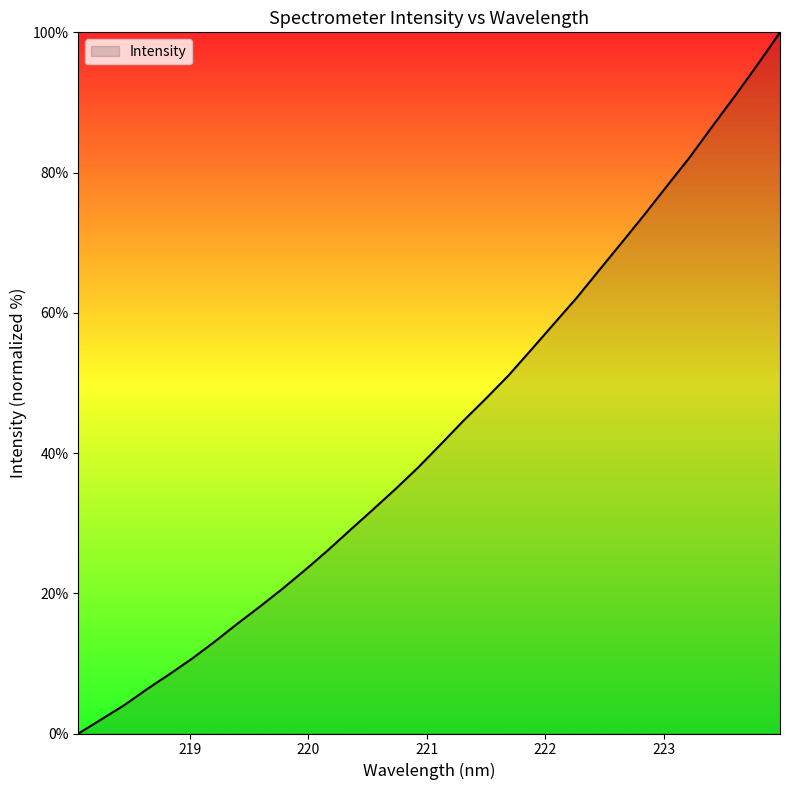

What is the maximum value shown in the chart?

100.0